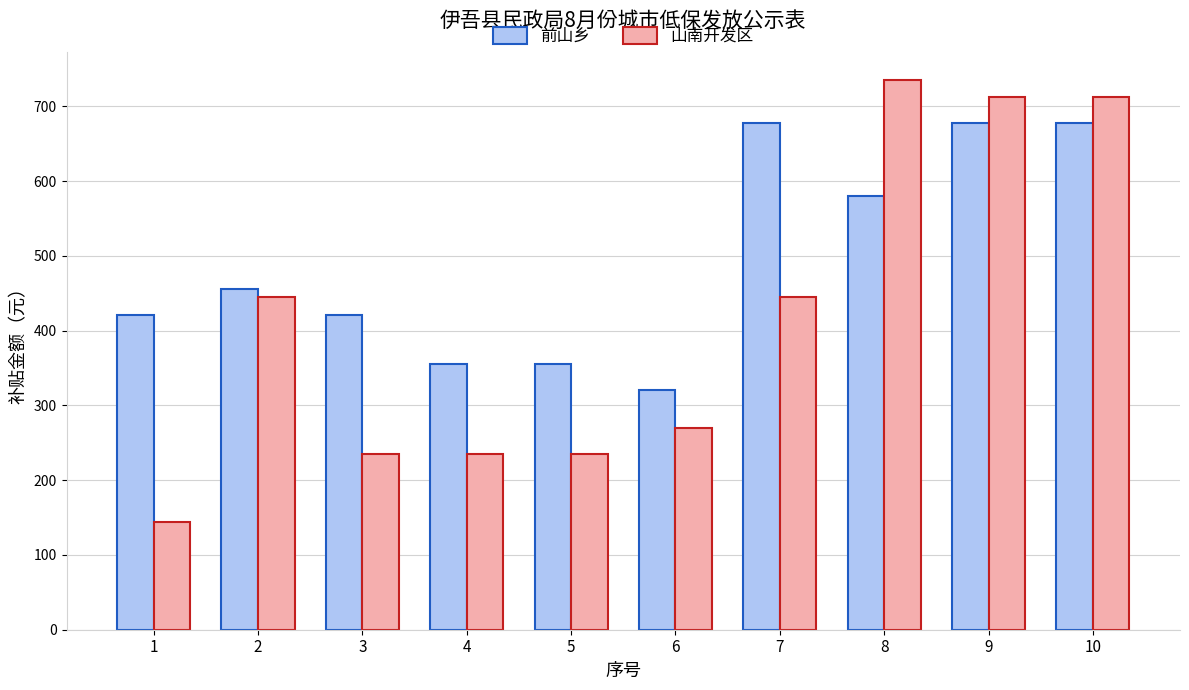

How many bars are there in total?

20